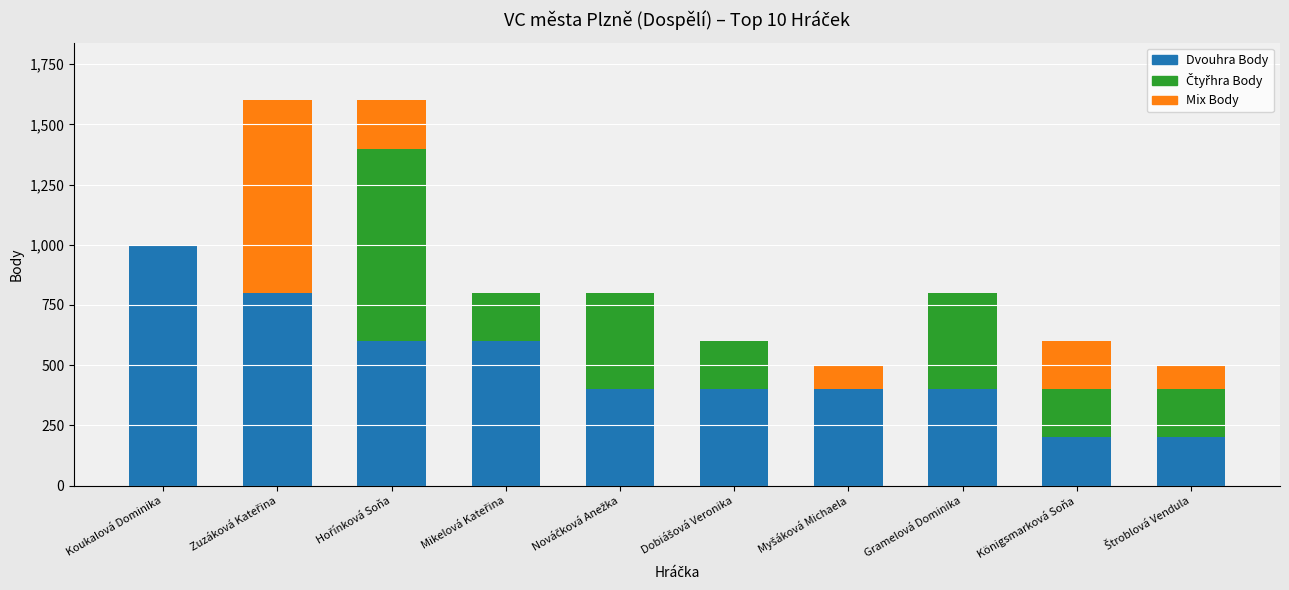

What is the sum of all Dvouhra Body values?

5000